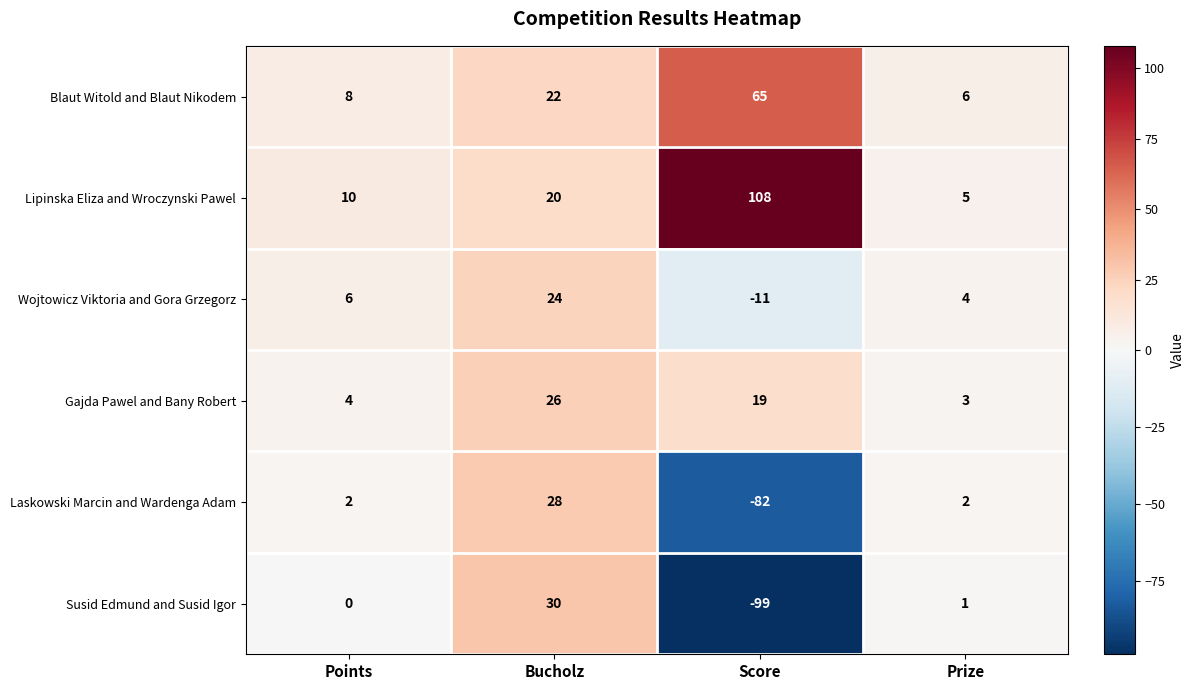

What is the average value of the Blaut Witold and Blaut Nikodem series?

25